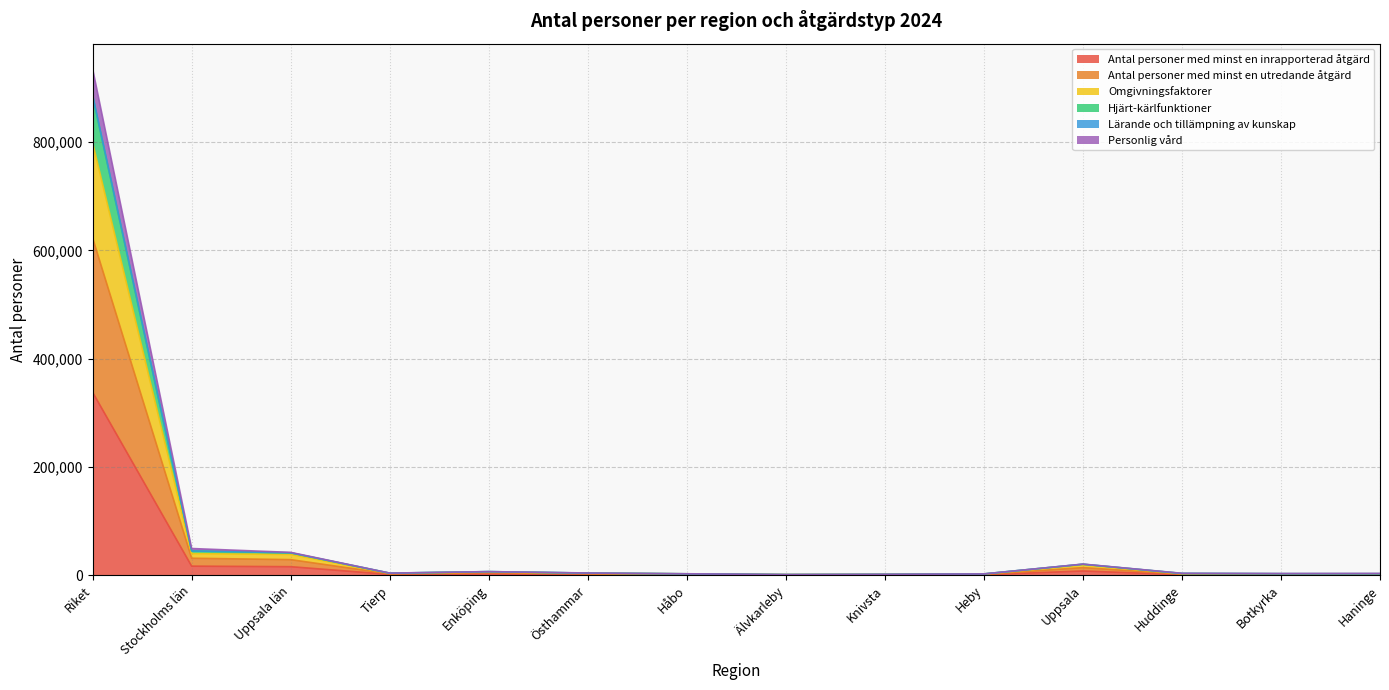

At which category is the sum across all series the highest?

Riket